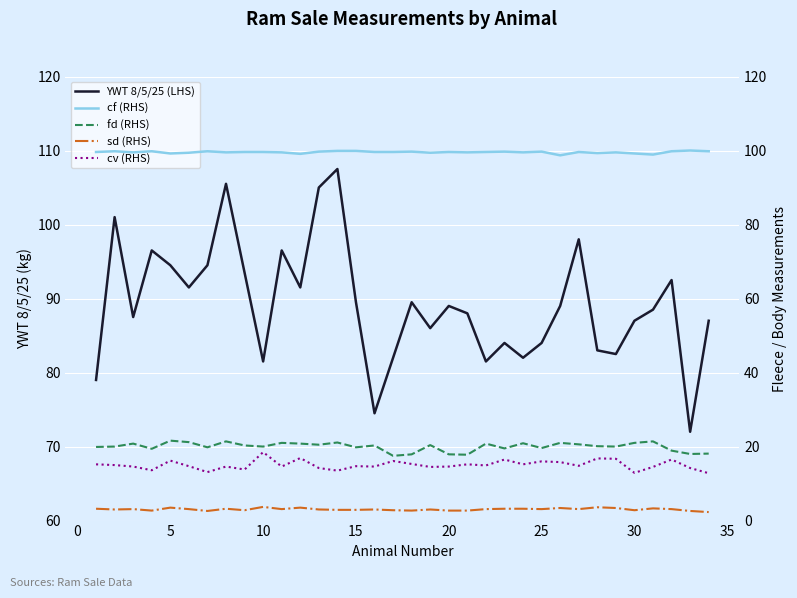

How many categories are shown in the chart?

34